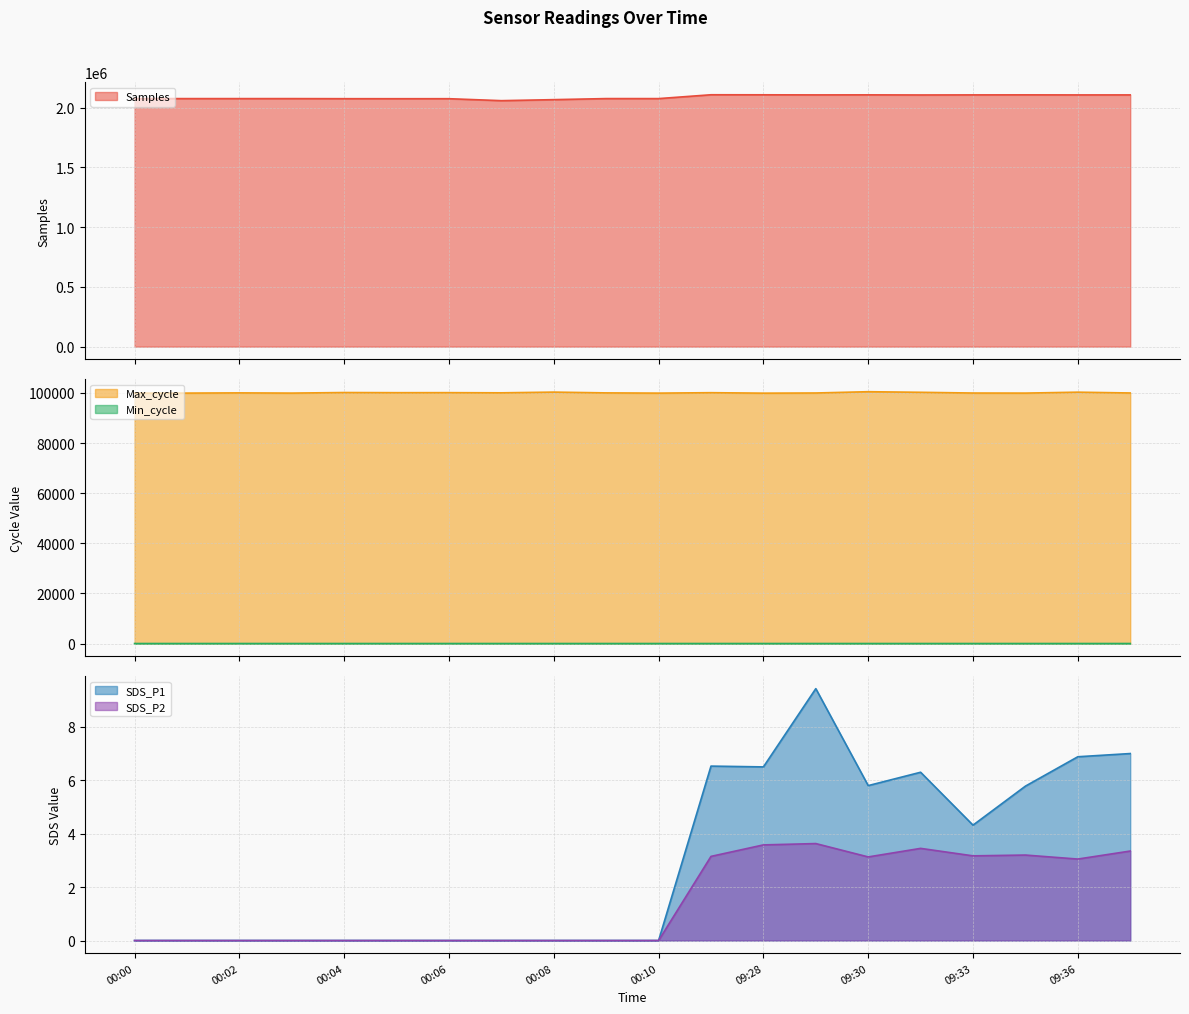

Which has a higher value, 00:01 or 00:08?

00:01